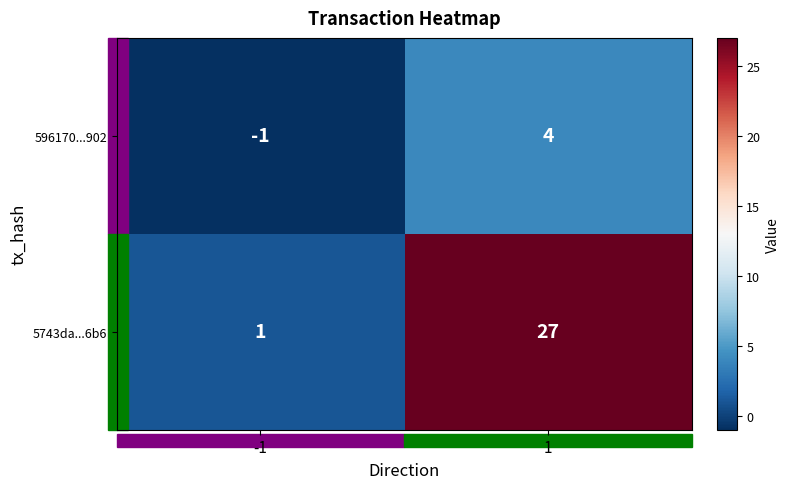

What is the sum of the 596170...902 values at -1 and 1?

3